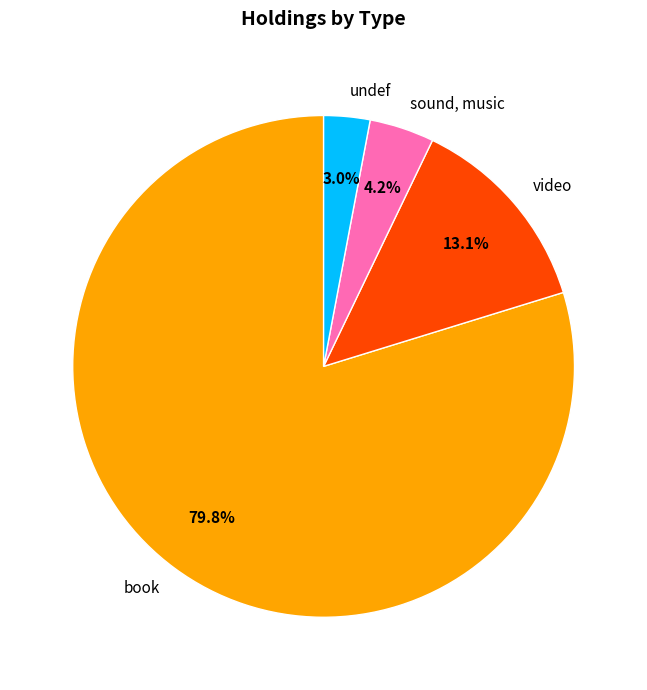

What percentage is the sound, music slice, to the nearest percent?

4%